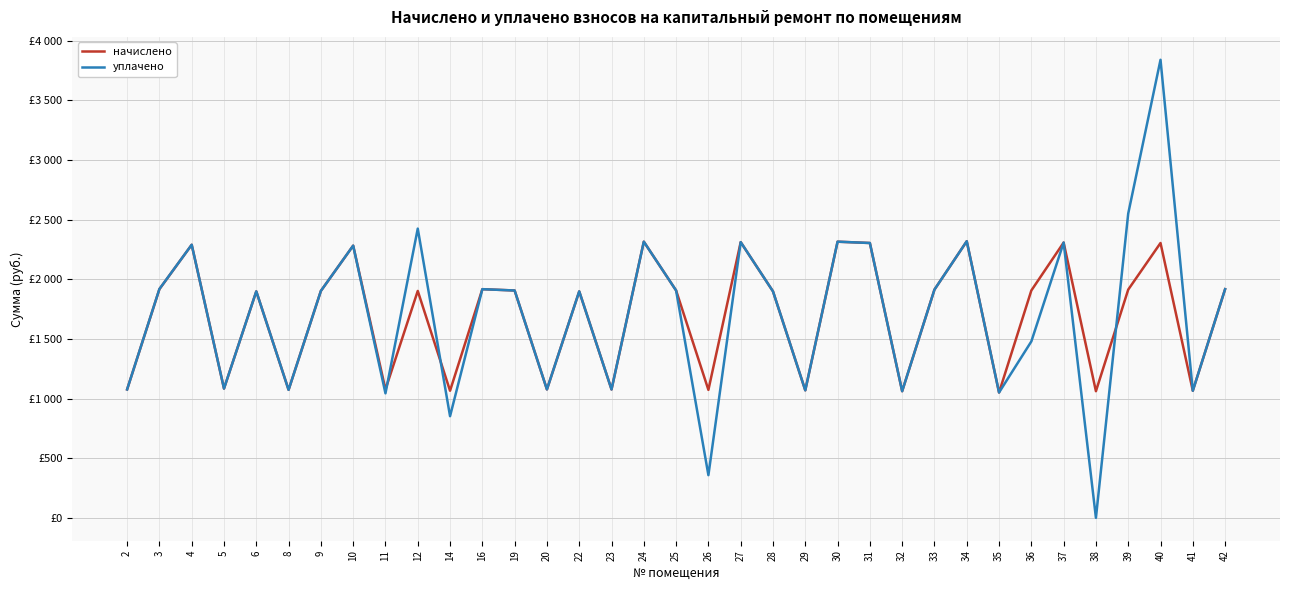

List the series in order of their peak value, lowest first.

начислено, уплачено